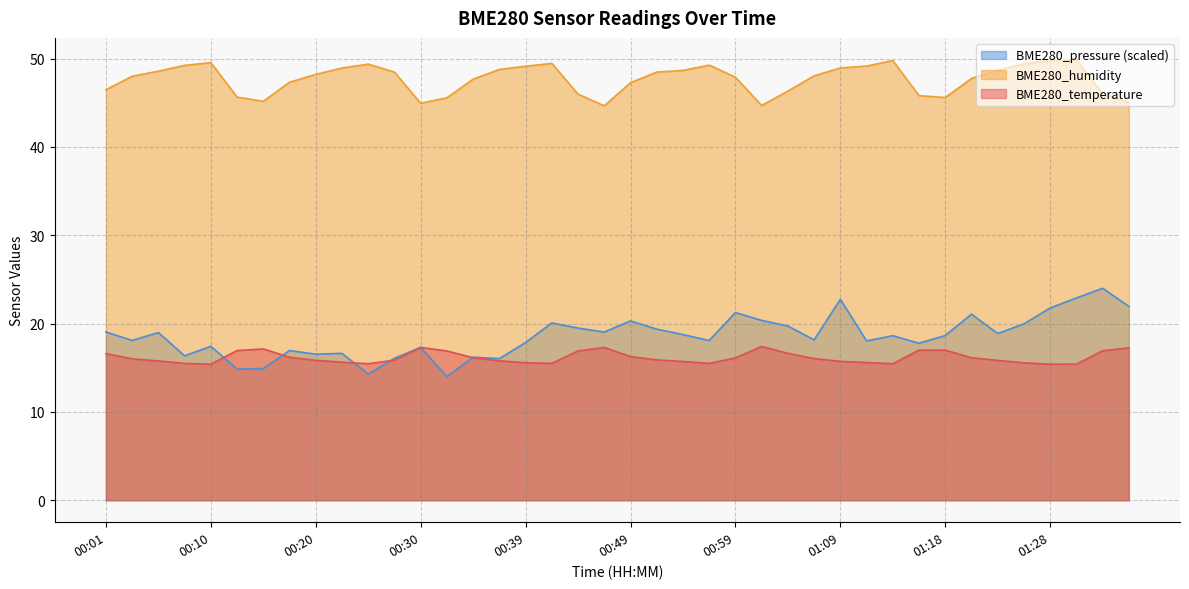

Does the chart have visible grid lines?

Yes